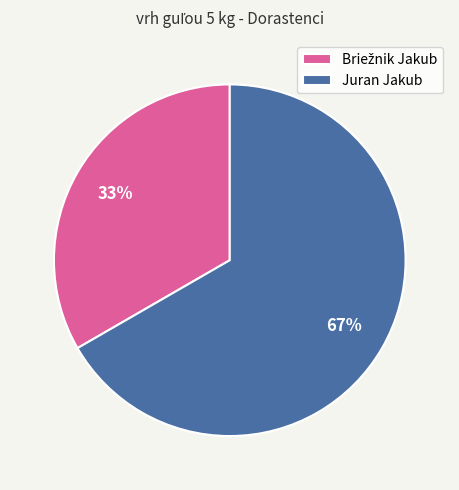

To the nearest percent, what is the average slice percentage?

50%